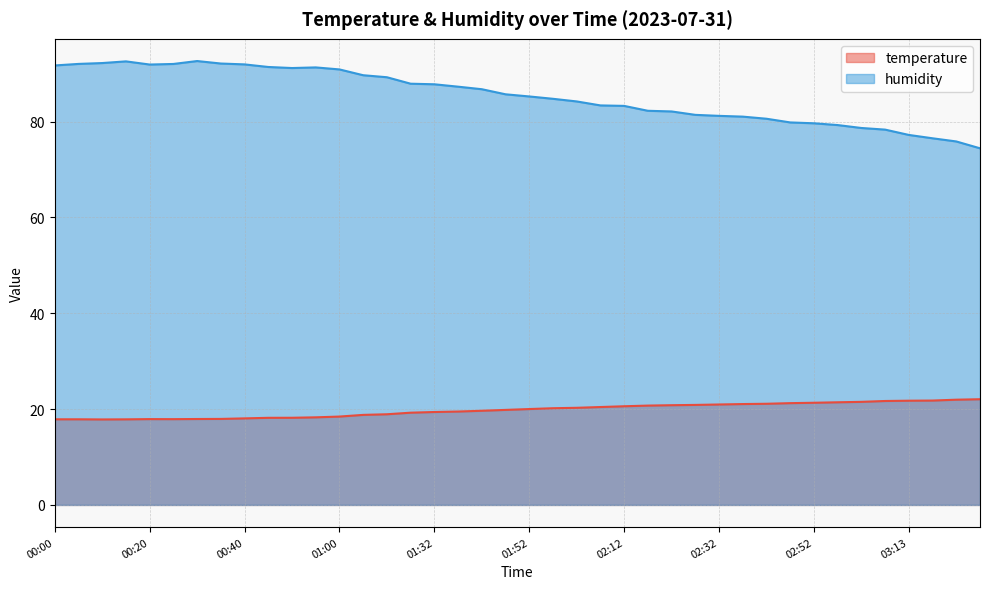

Reading left to right, what are all the values shown in this chart?

temperature: 00:00=17.9	00:05=17.9	00:10=17.8	00:15=17.9	00:20=17.9	00:25=17.9	00:30=17.9	00:35=17.9	00:40=18.1	00:45=18.2	00:50=18.2	00:55=18.3	01:00=18.4	01:11=18.8	01:16=18.9	01:27=19.2	01:32=19.4	01:37=19.5	01:42=19.6	01:47=19.8	01:52=20.0	01:57=20.2	02:02=20.3	02:07=20.4	02:12=20.6	02:17=20.7	02:22=20.8	02:27=20.9	02:32=21.0	02:37=21.1	02:42=21.1	02:47=21.2	02:52=21.3	02:58=21.4	03:03=21.5	03:08=21.7	03:13=21.8	03:18=21.8	03:23=22.0	03:28=22.1
humidity: 00:00=91.7	00:05=92.0	00:10=92.2	00:15=92.6	00:20=91.9	00:25=92.0	00:30=92.6	00:35=92.1	00:40=91.9	00:45=91.4	00:50=91.2	00:55=91.3	01:00=90.9	01:11=89.7	01:16=89.2	01:27=87.9	01:32=87.8	01:37=87.3	01:42=86.8	01:47=85.7	01:52=85.2	01:57=84.8	02:02=84.2	02:07=83.4	02:12=83.3	02:17=82.2	02:22=82.1	02:27=81.4	02:32=81.2	02:37=81.0	02:42=80.6	02:47=79.8	02:52=79.6	02:58=79.3	03:03=78.7	03:08=78.3	03:13=77.2	03:18=76.5	03:23=75.8	03:28=74.4